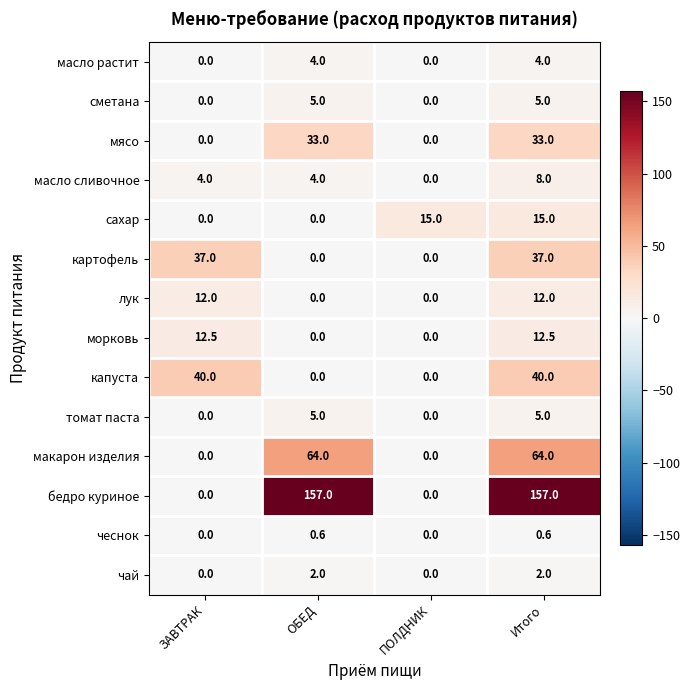

Which series has the largest total across all categories?

бедро куриное